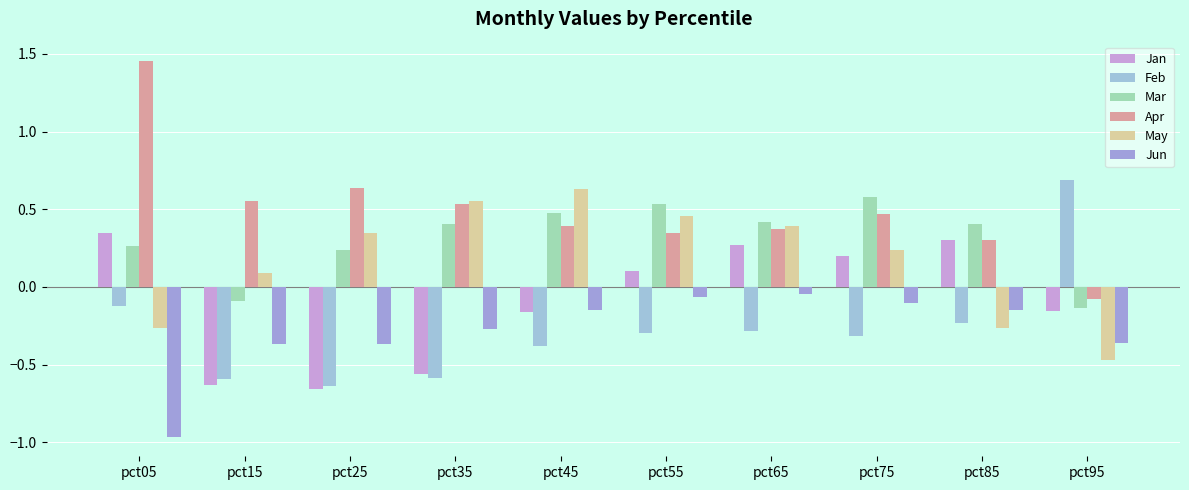

At which label is May closest to 0?

pct15